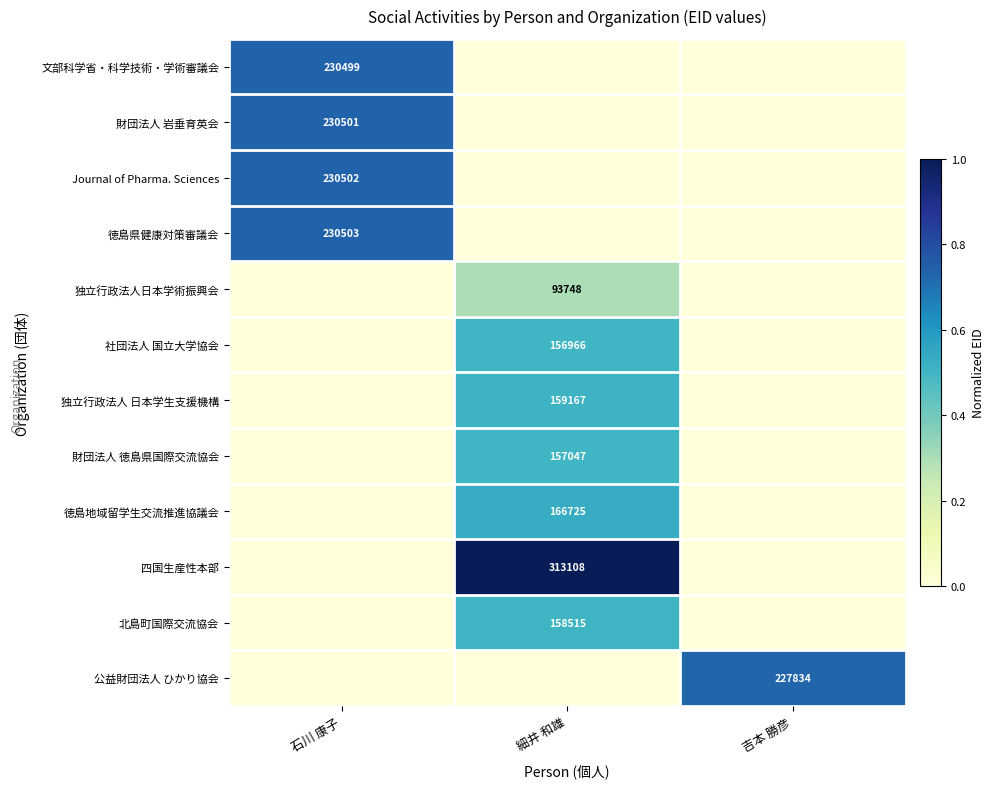

True or false: 徳島県健康対策審議会 has a value of 230503 at 石川 康子.

True